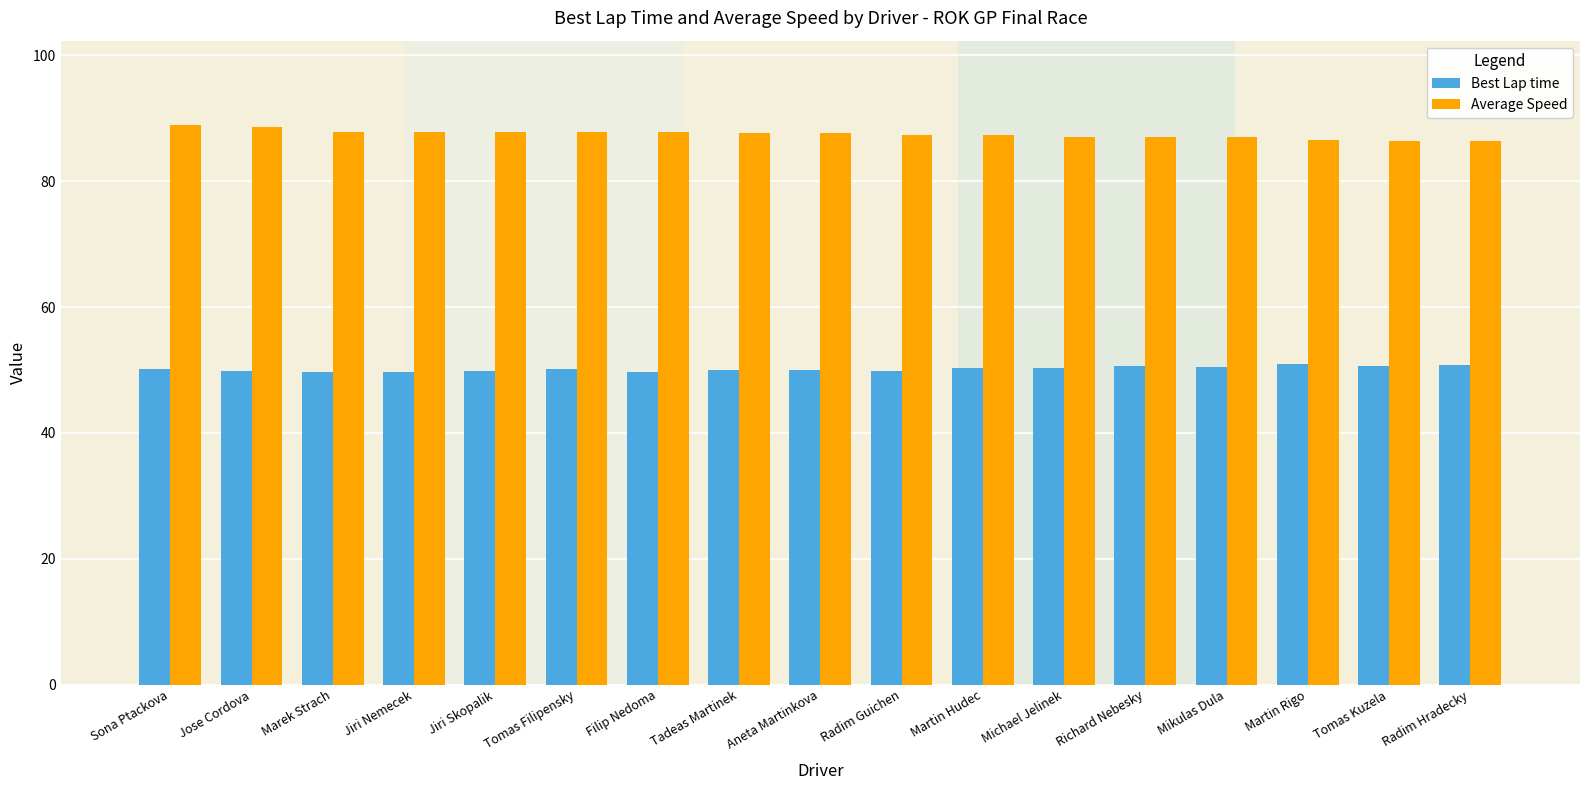

Read the Best Lap time value at Jose Cordova.

49.8